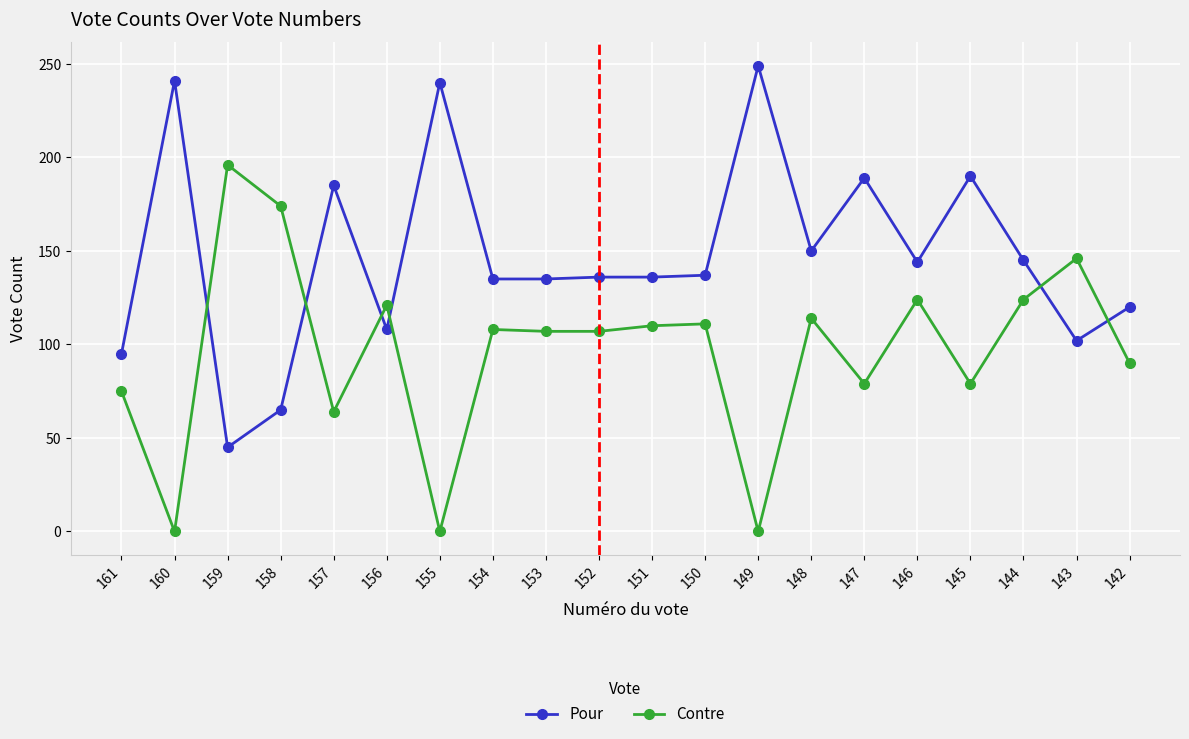

How many times do Contre and Pour cross each other?

6